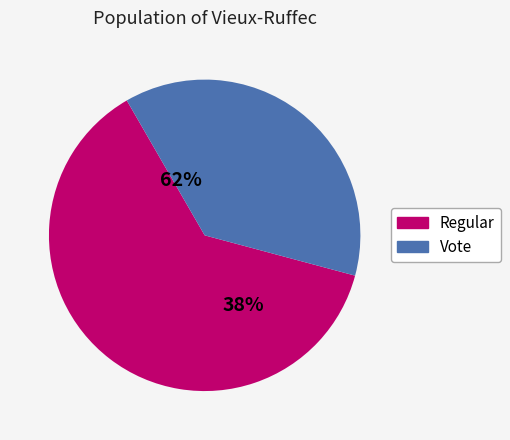

What is the largest slice in the pie chart?

Regular